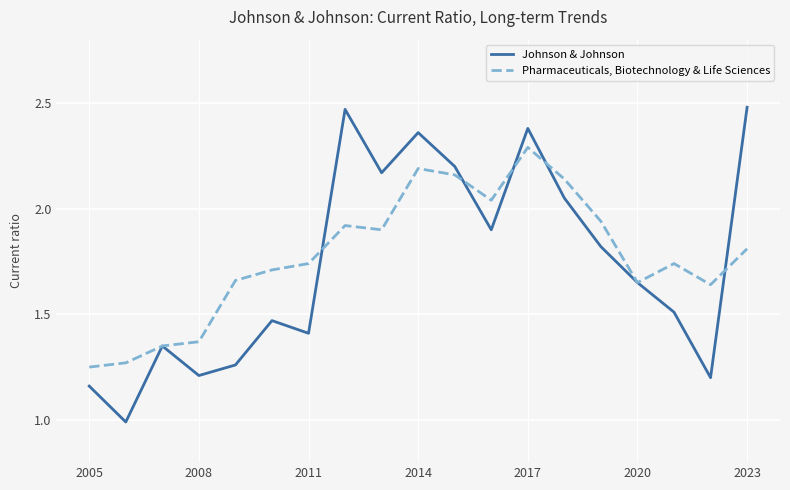

What is the highest value of the Pharmaceuticals, Biotechnology & Life Sciences series?

2.3